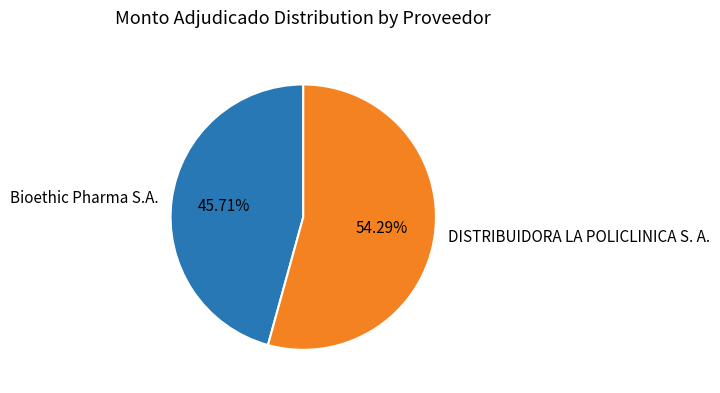

Rank the categories by value from lowest to highest.

Bioethic Pharma S.A., DISTRIBUIDORA LA POLICLINICA S. A.